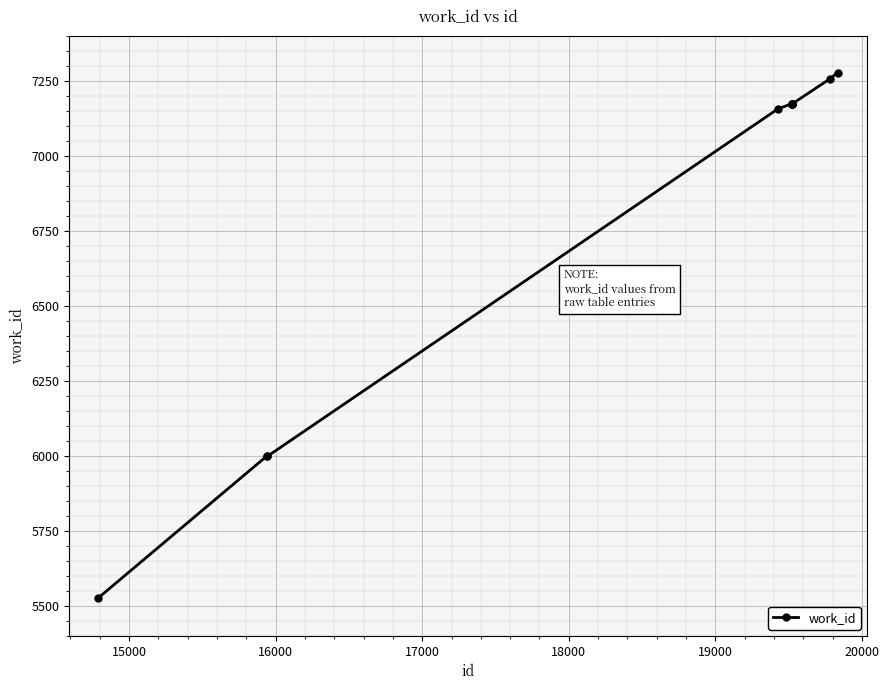

What is the value of the 2nd point from the left?

5999